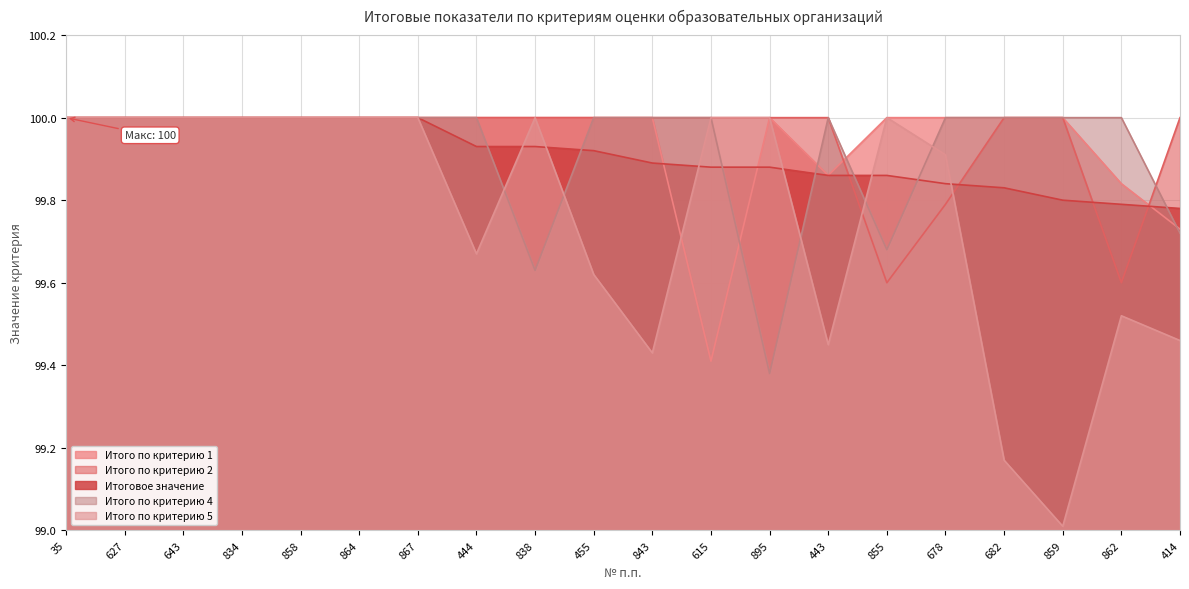

How many data points in Итого по критерию 1 are less than 100?

4